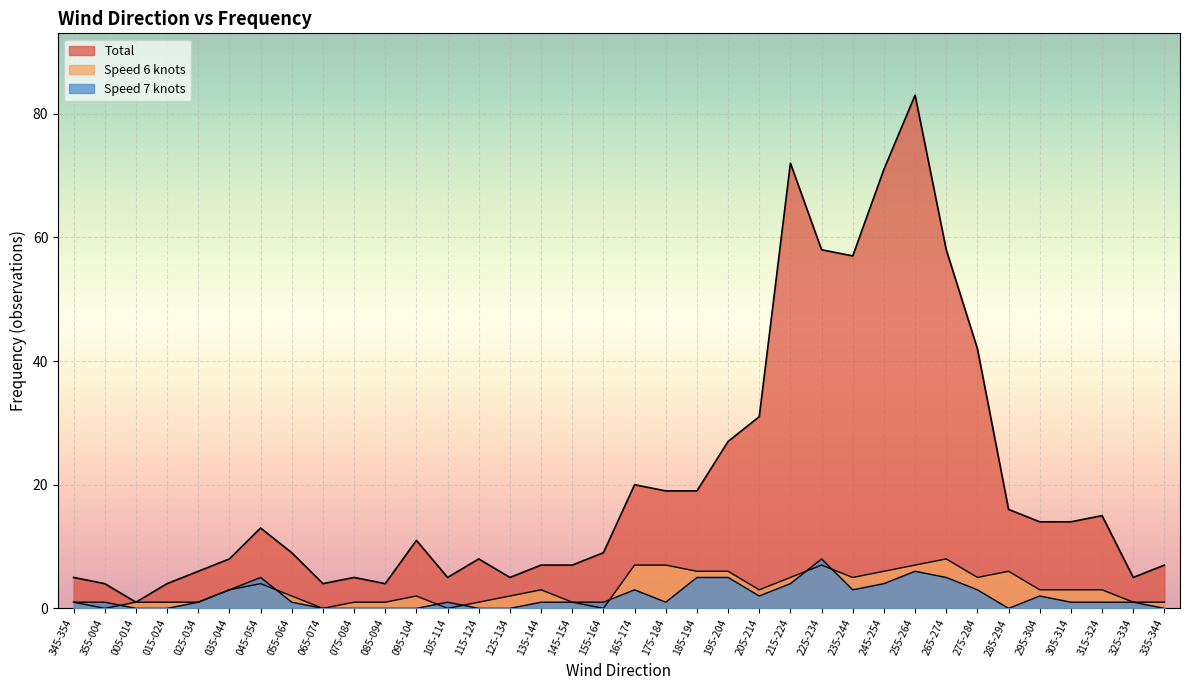

What is the sum of the Speed 6 knots values at 145-154 and 135-144?

4